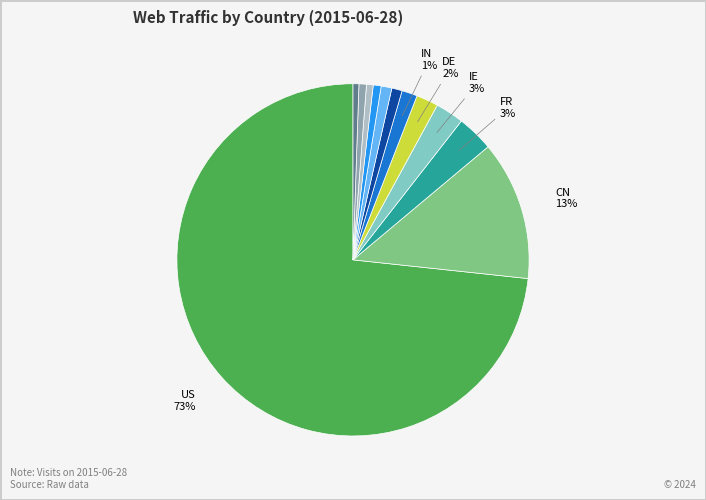

Is there a majority slice in this chart?

Yes